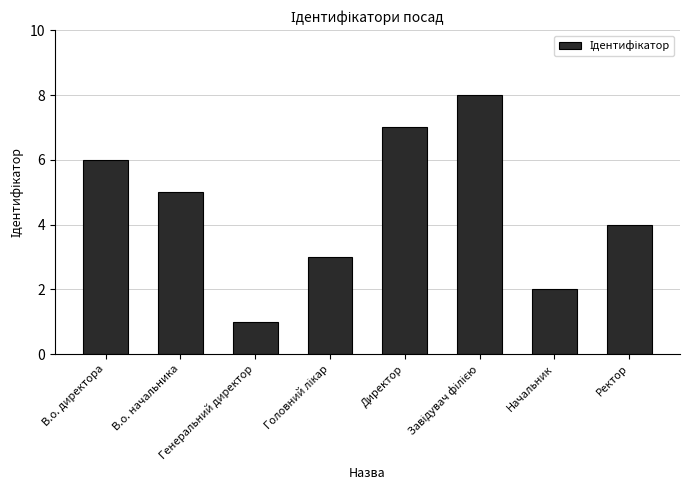

Reading left to right, what are all the values shown in this chart?

6	5	1	3	7	8	2	4